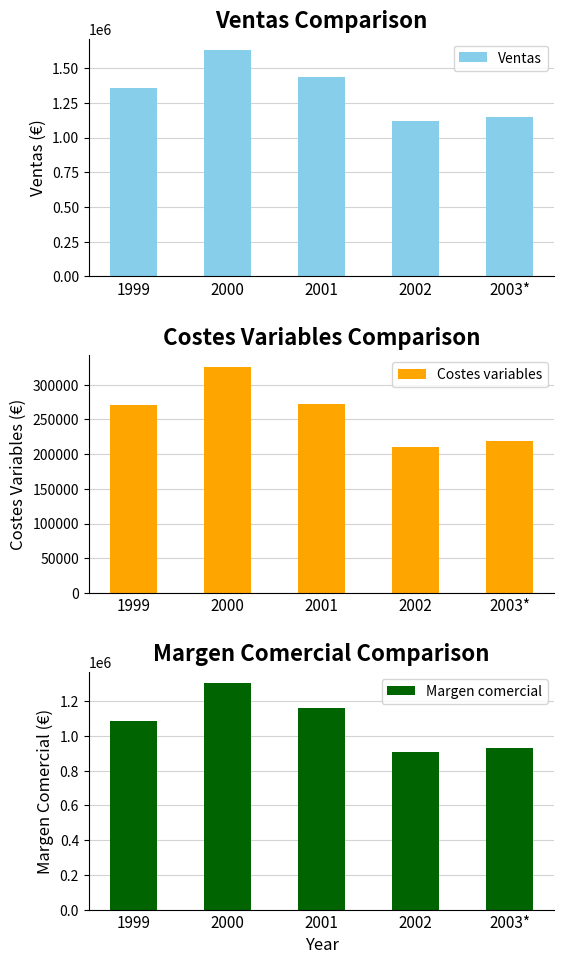

Are the bars grouped side by side (vs. stacked)?

Yes